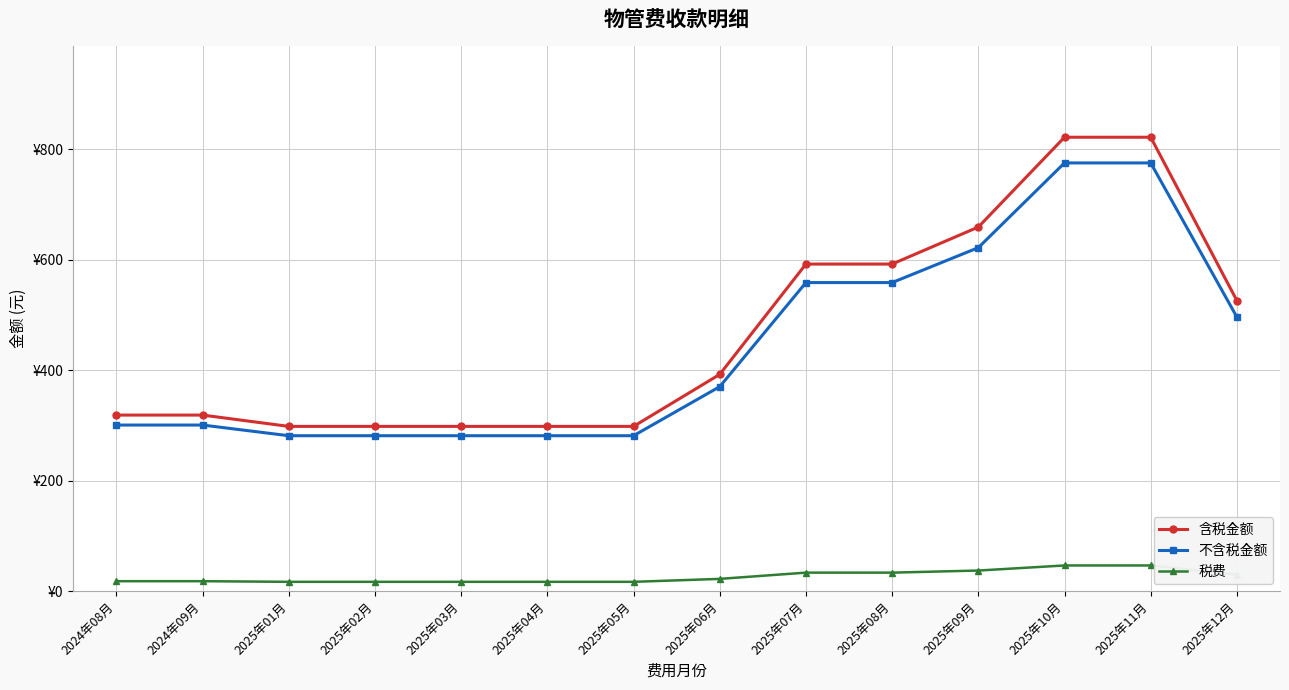

What position from the right is 2025年06月?

7